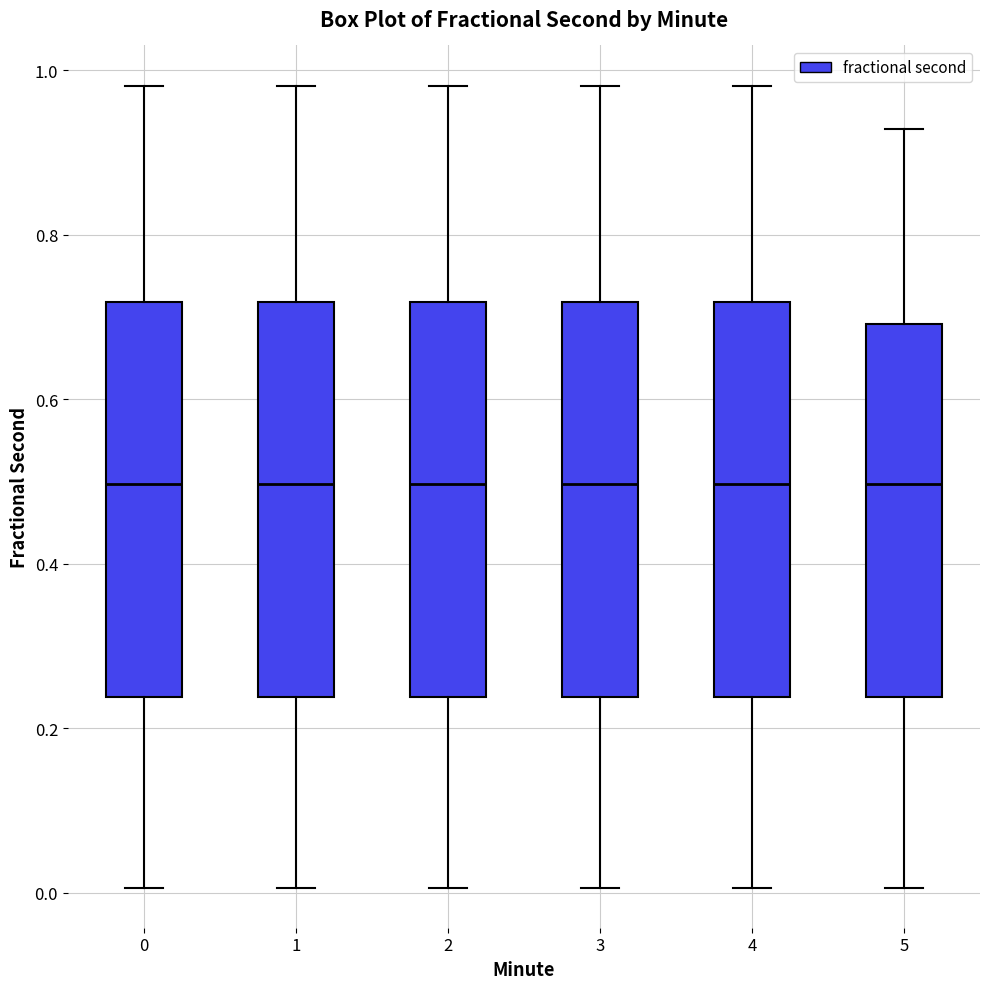

Reading left to right, transcribe this box plot: for each box, give where its median line is, the range the box spans, and where its two whiskers end, as read against the y-axis. The values are not printed on the chart, so give them approximately, as read against the axis.

0: median 0.50, box 0.24 to 0.72, whiskers 0.00 to 0.98
1: median 0.50, box 0.24 to 0.72, whiskers 0.00 to 0.98
2: median 0.50, box 0.24 to 0.72, whiskers 0.00 to 0.98
3: median 0.50, box 0.24 to 0.72, whiskers 0.00 to 0.98
4: median 0.50, box 0.24 to 0.72, whiskers 0.00 to 0.98
5: median 0.50, box 0.24 to 0.70, whiskers 0.00 to 0.92